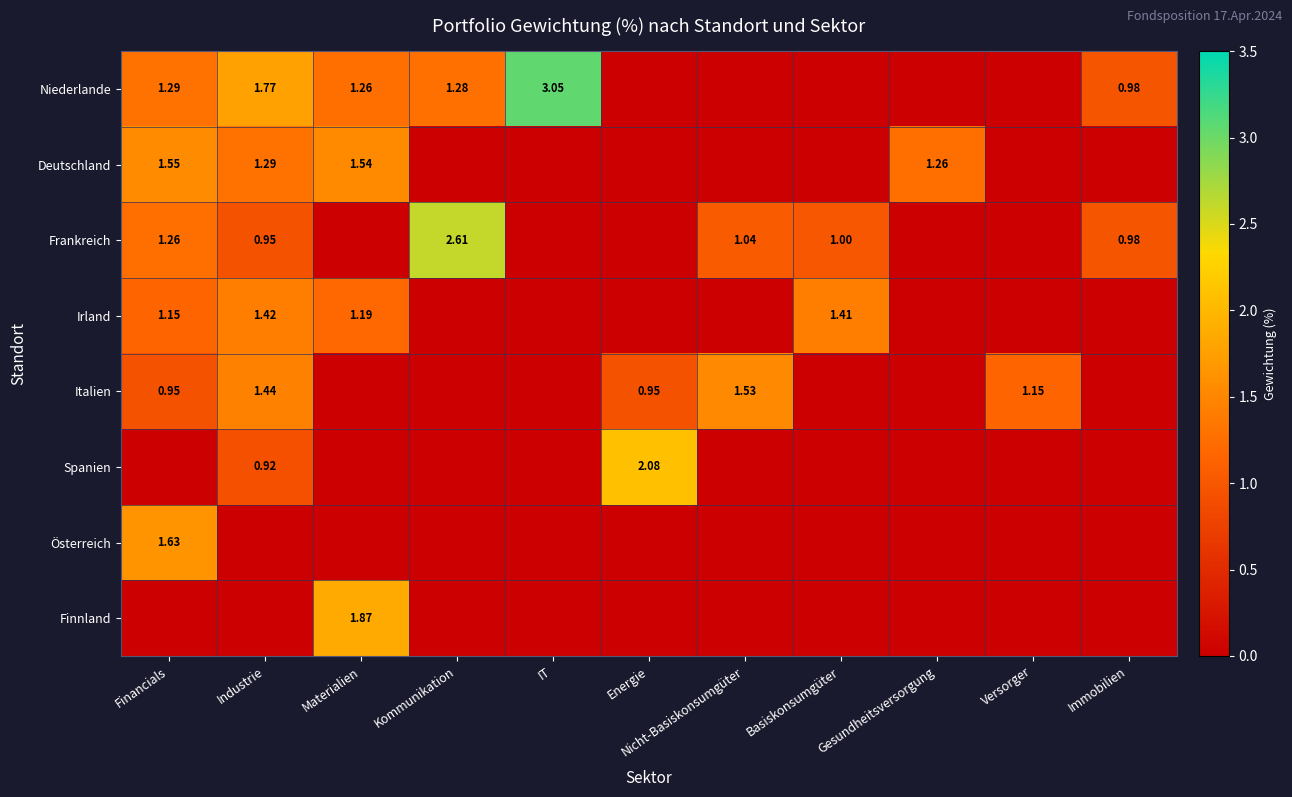

Is the value of Niederlande at IT greater than the value of Italien at Energie?

Yes